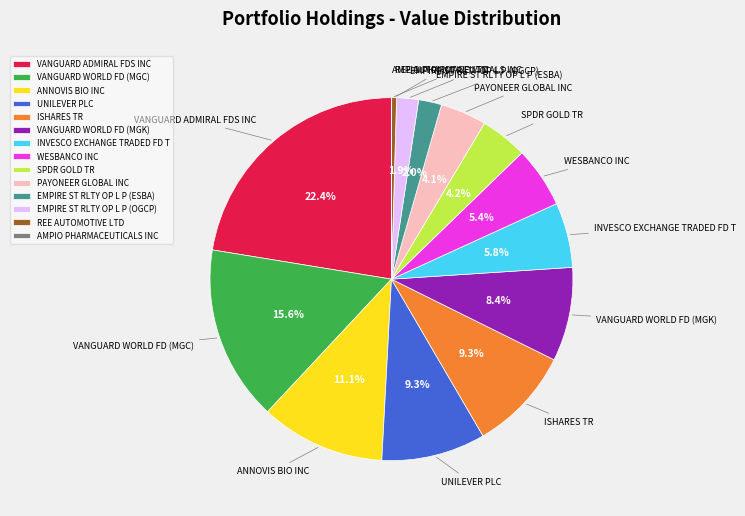

Which category has the biggest portion of the pie?

VANGUARD ADMIRAL FDS INC